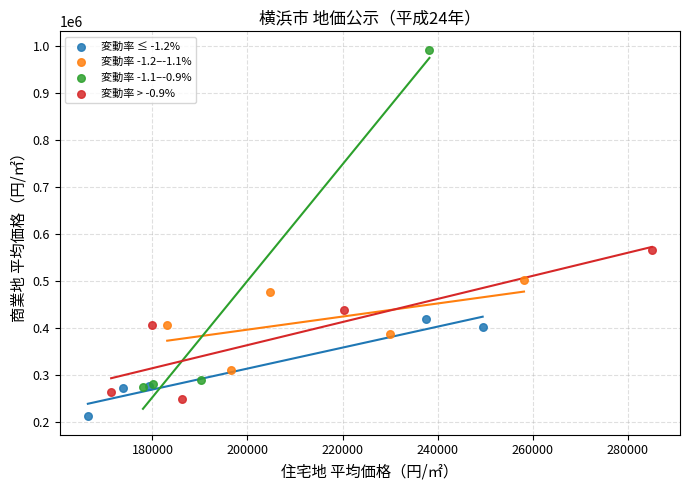

Which series contains the highest Y value?

変動率 -1.1–-0.9%